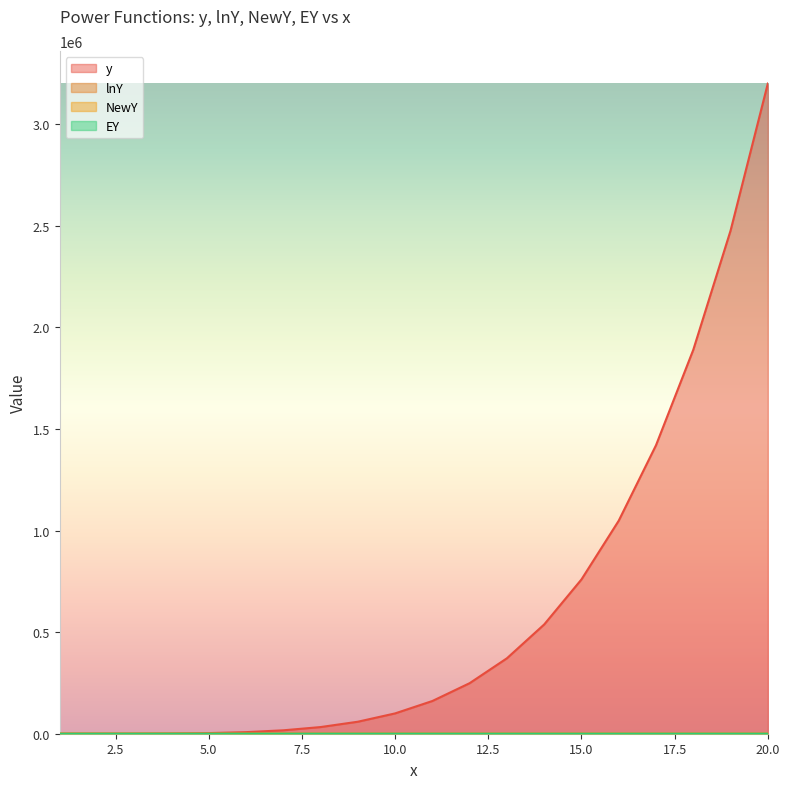

True or false: NewY and lnY cross at least once.

False